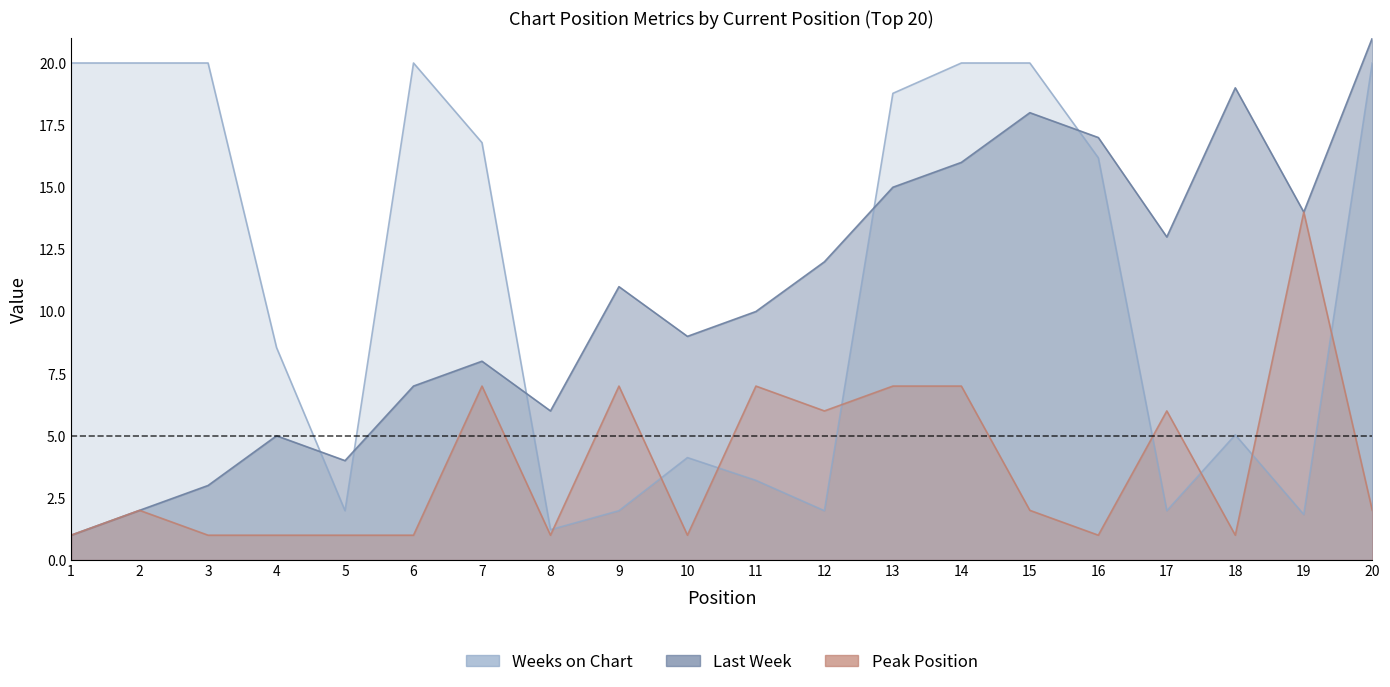

What is the highest value of the Weeks on Chart series?

20.0